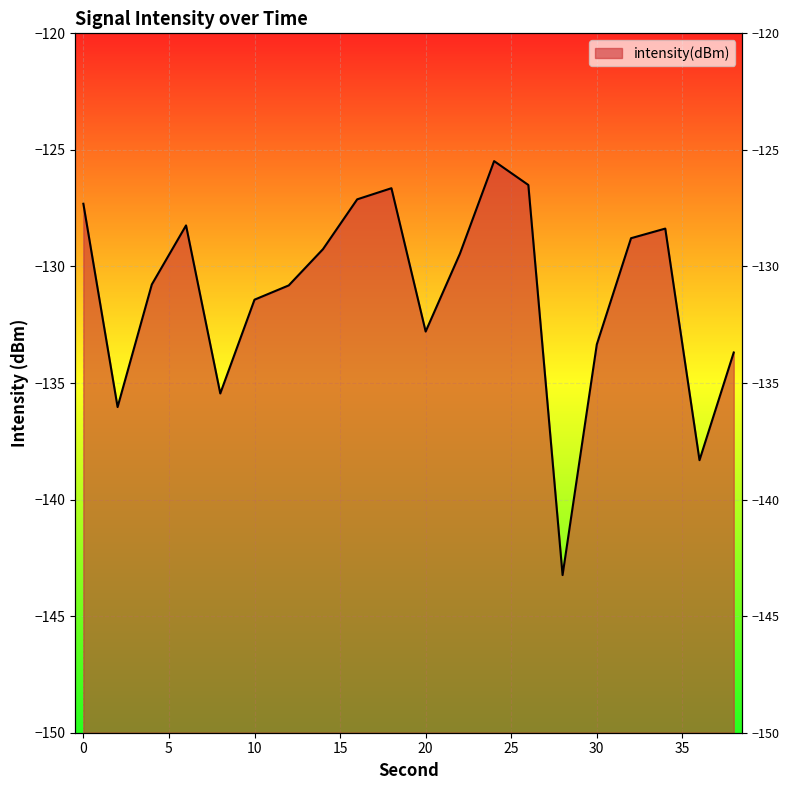

The chart shows a value of -129.3 at 14. True or false?

True